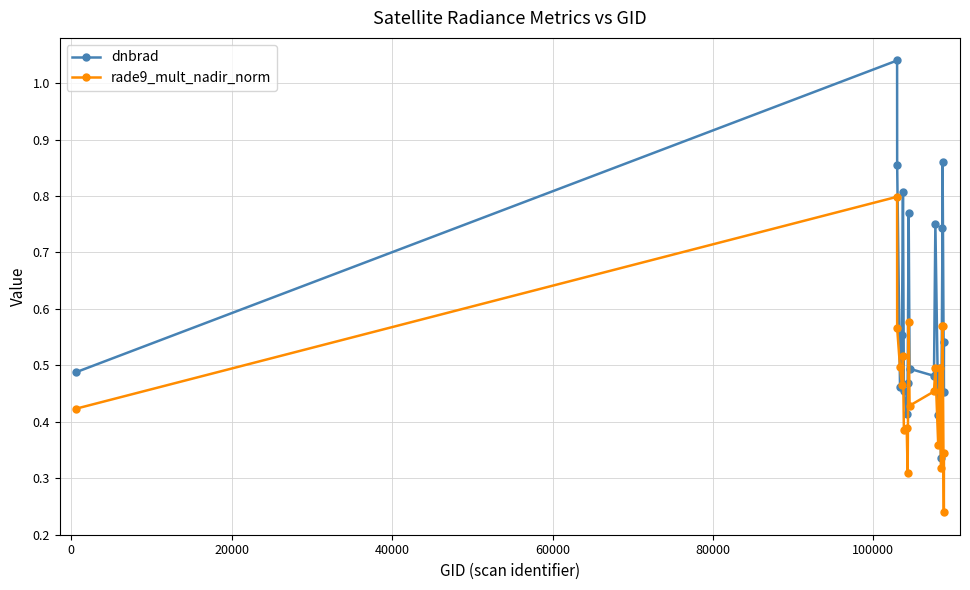

What are all the series names shown in the legend?

dnbrad, rade9_mult_nadir_norm